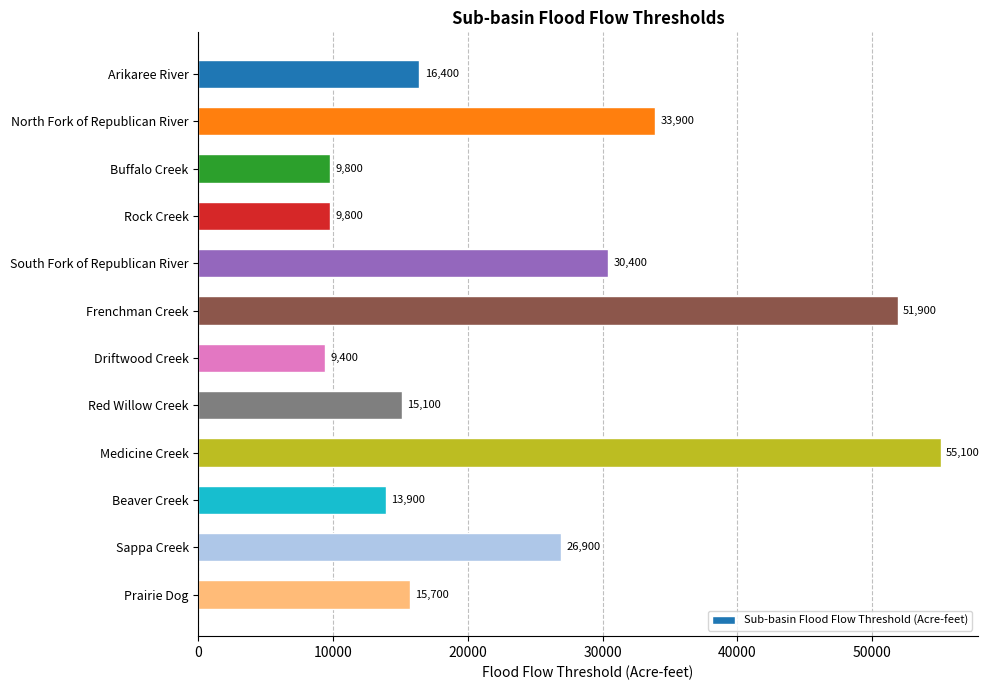

The chart shows a value of 52100 at South Fork of Republican River. True or false?

False